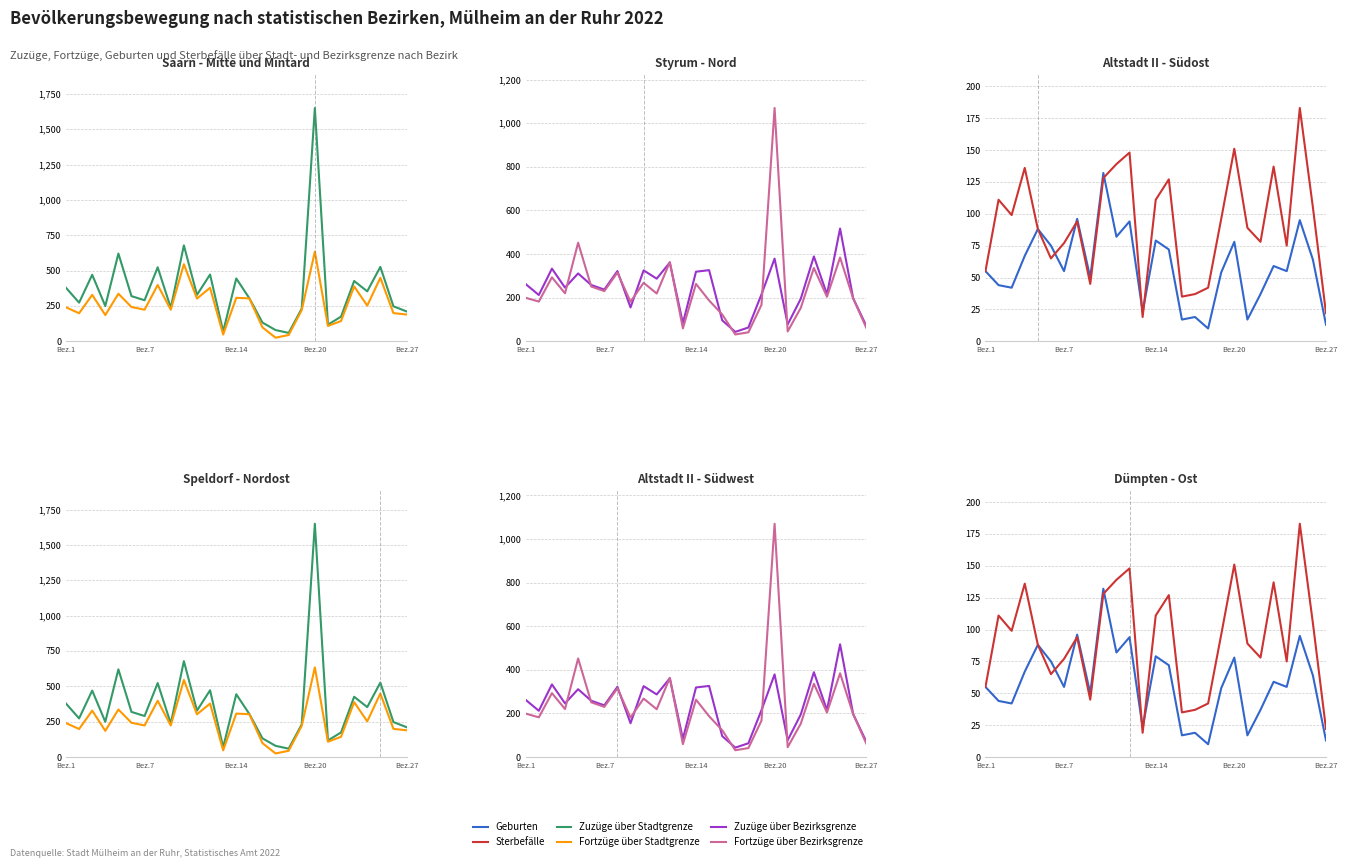

What is the difference between the maximum and minimum values in the Zuzüge über Stadtgrenze series?

1591